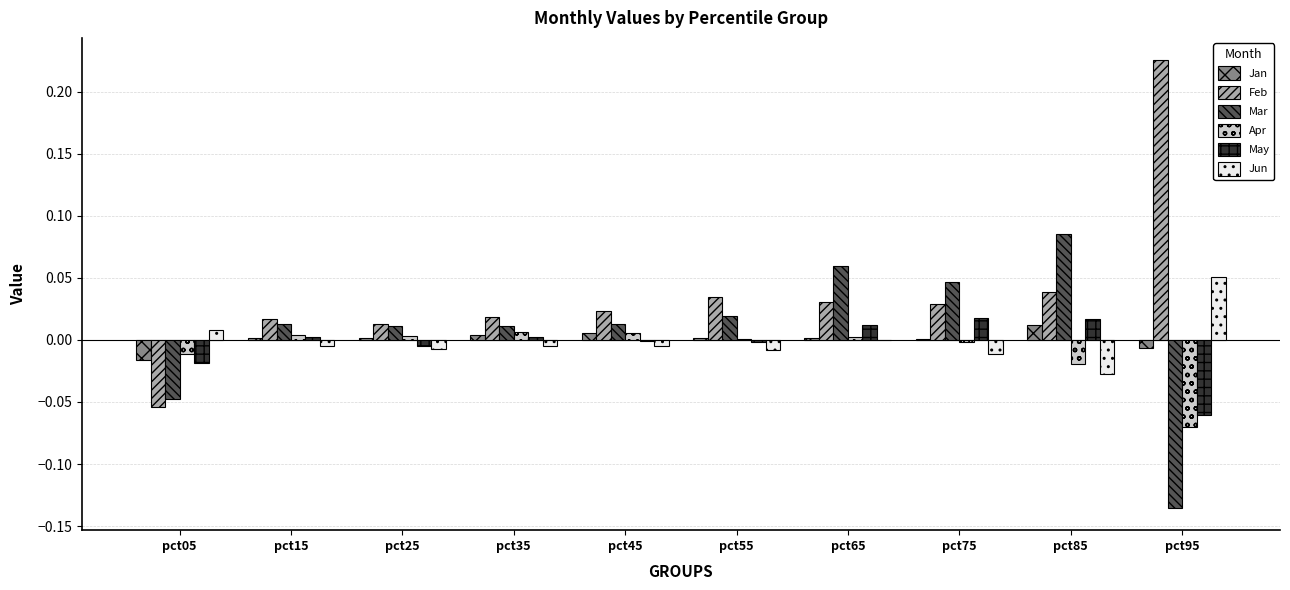

Which category has the highest value across all series?

pct95